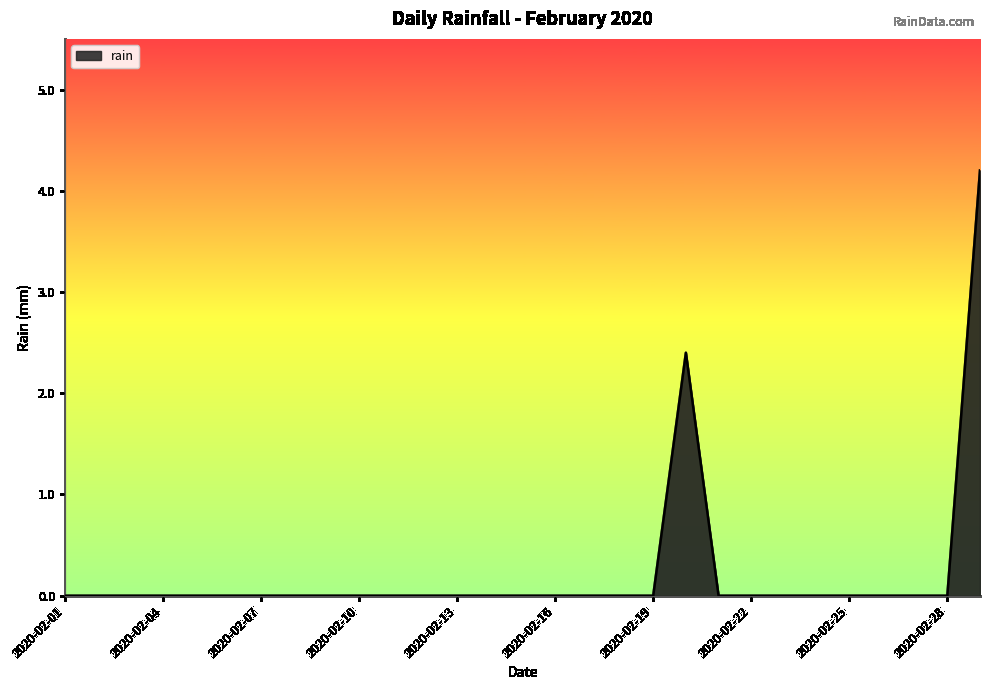

What is the difference between the maximum and minimum values?

4.2